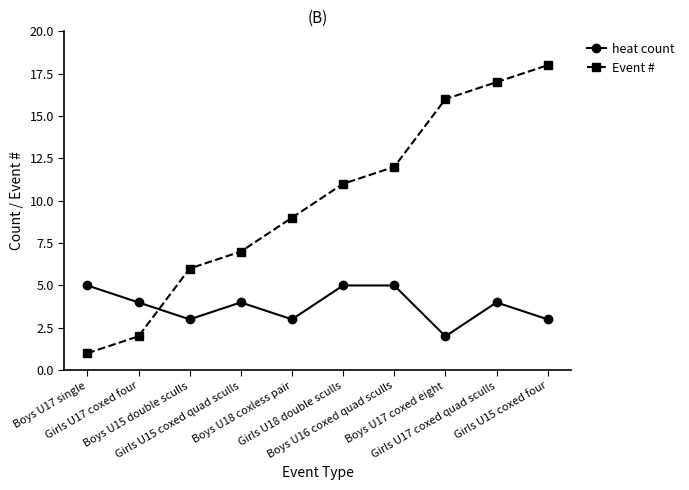

The value of Event # at Boys U17 coxed eight is 3. True or false?

False